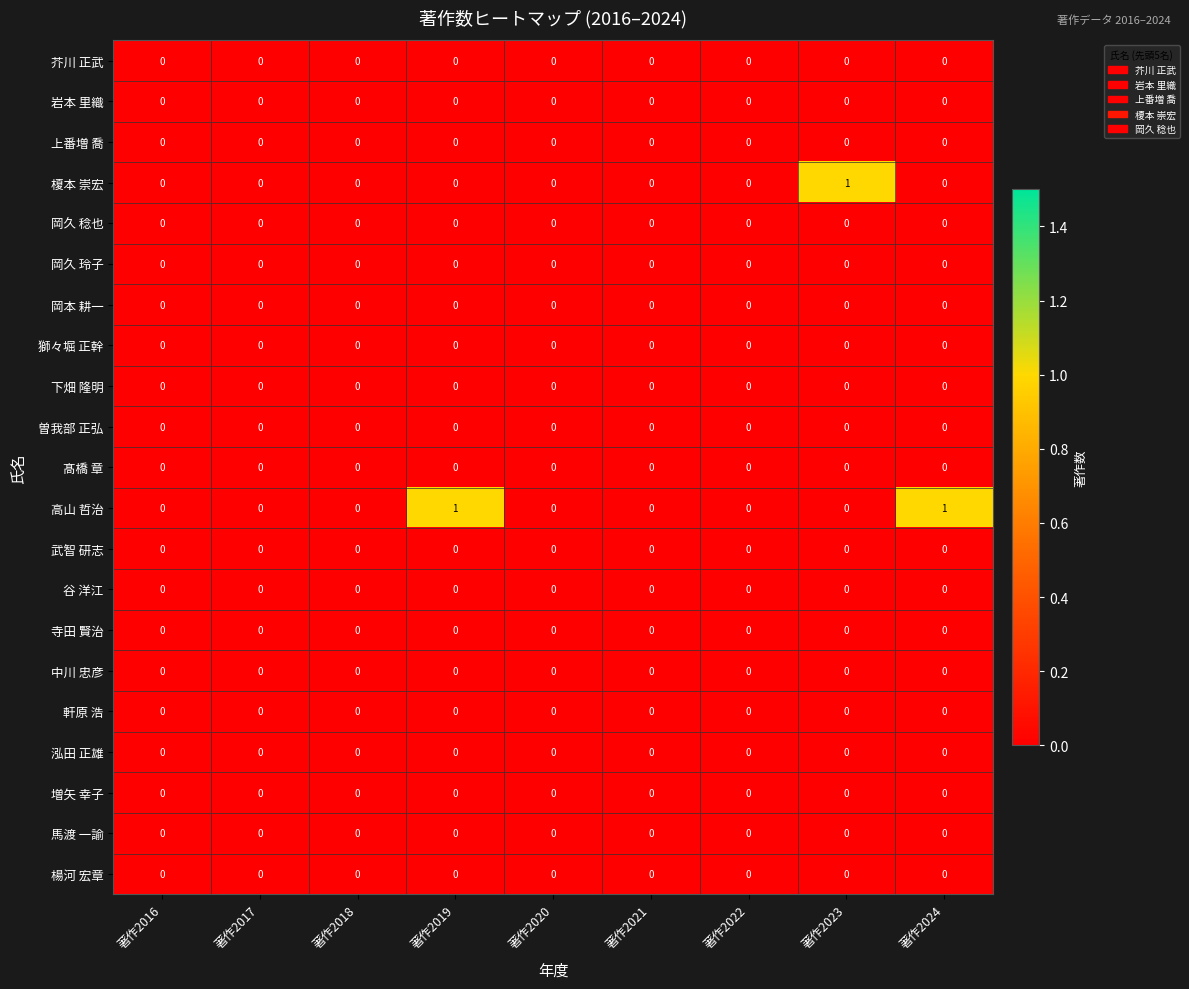

Which series has the largest total across all categories?

高山 哲治